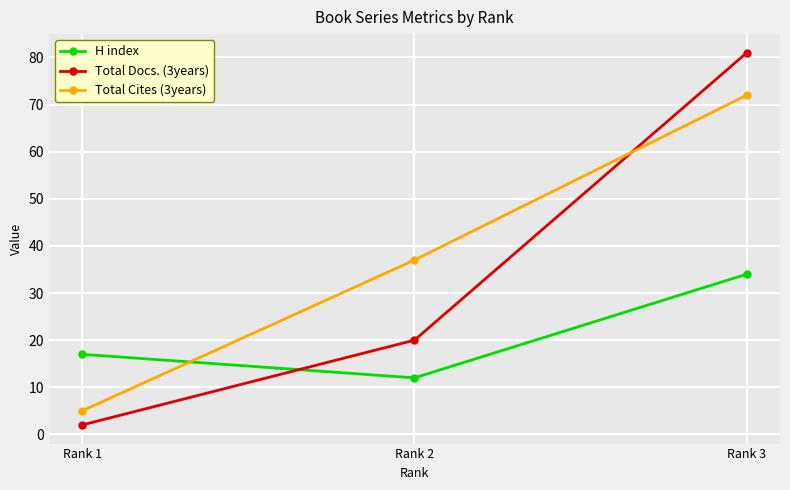

What is the average value of the Total Cites (3years) series?

38